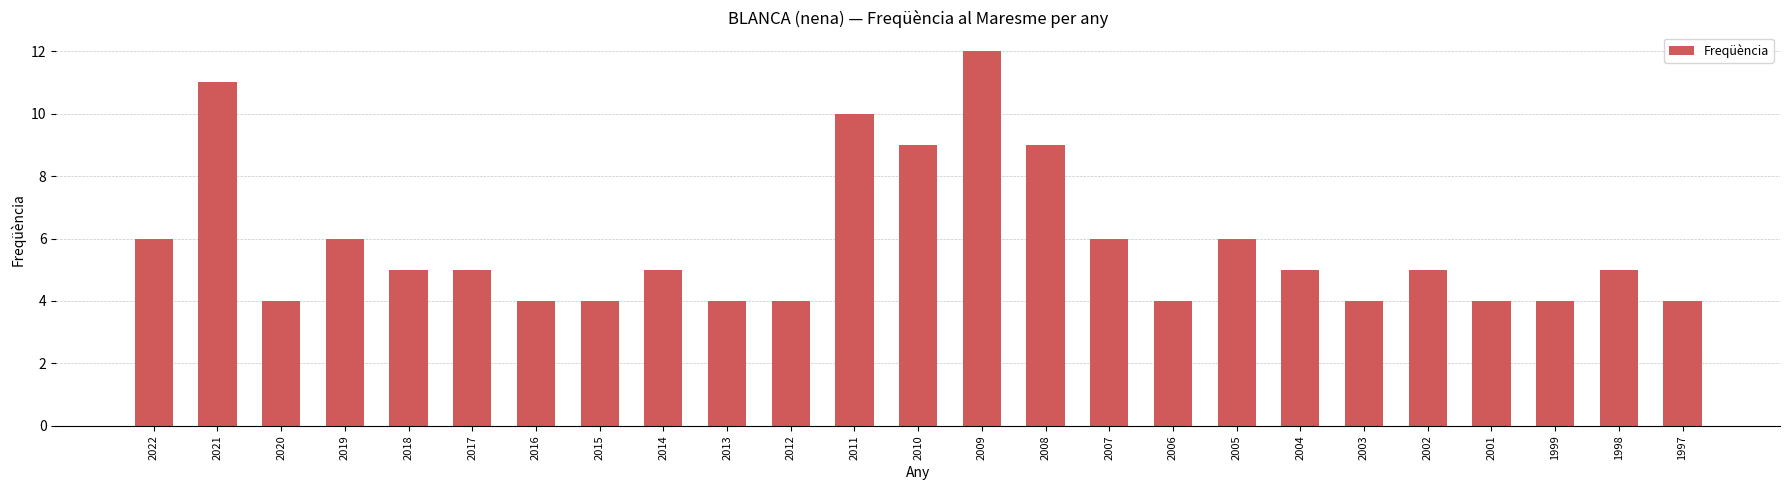

Count the number of data series in this chart.

1